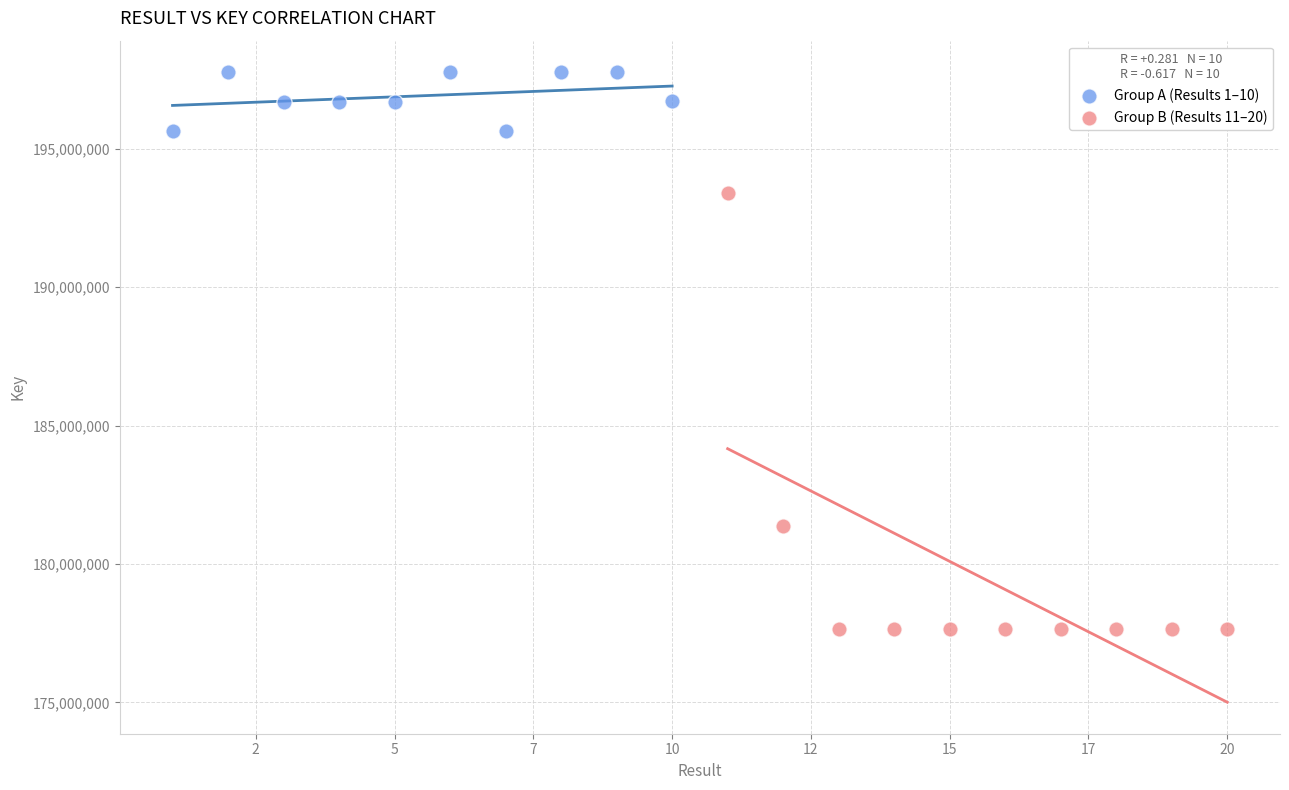

Which series has the widest spread of Y values?

Group B (Results 11–20)